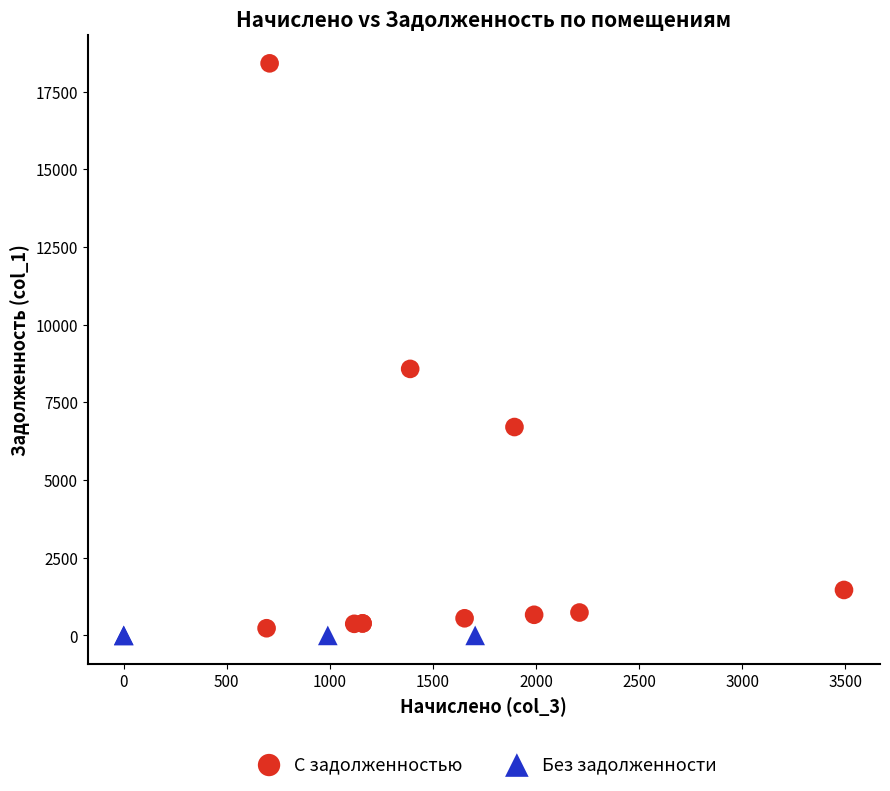

Which series contains the highest Y value?

С задолженностью